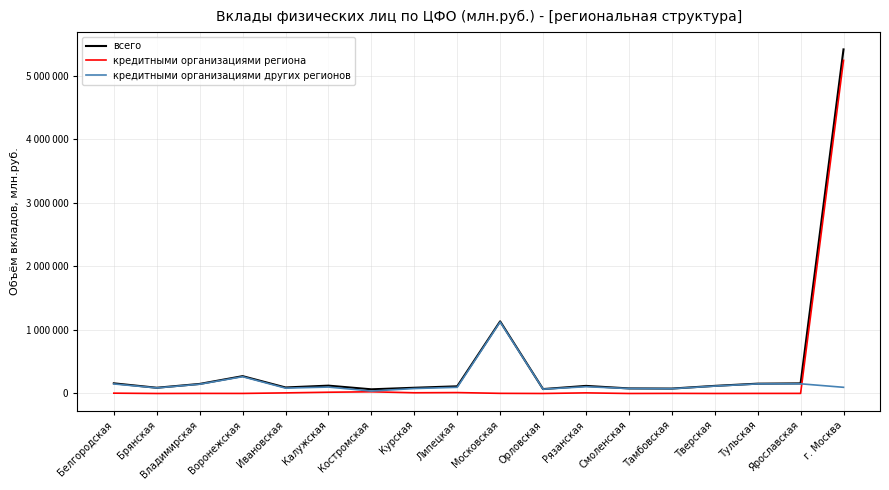

What is the average value of the всего series?

471780